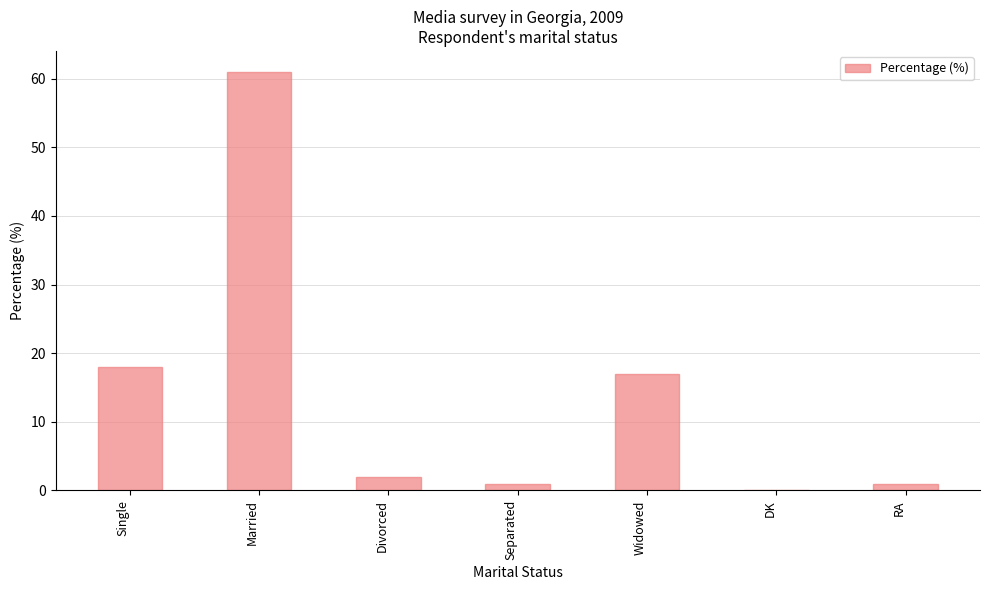

Where does the data first go above 2?

Single